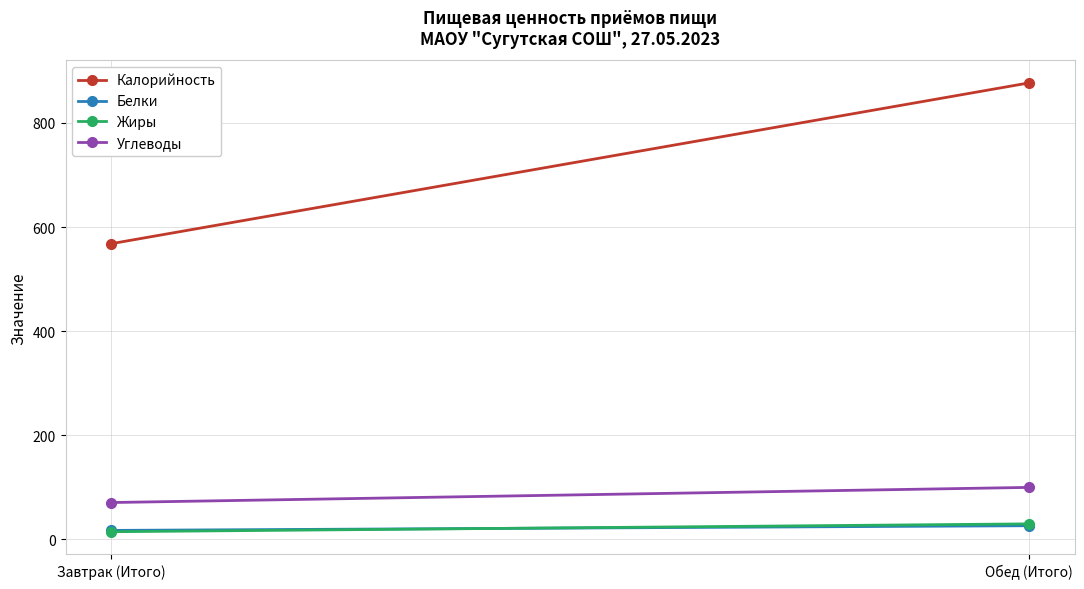

Reading left to right, list all the values displayed in this chart.

Калорийность: Завтрак (Итого)=568.0	Обед (Итого)=877.0
Белки: Завтрак (Итого)=16.8	Обед (Итого)=25.8
Жиры: Завтрак (Итого)=14.3	Обед (Итого)=29.4
Углеводы: Завтрак (Итого)=70.4	Обед (Итого)=99.5